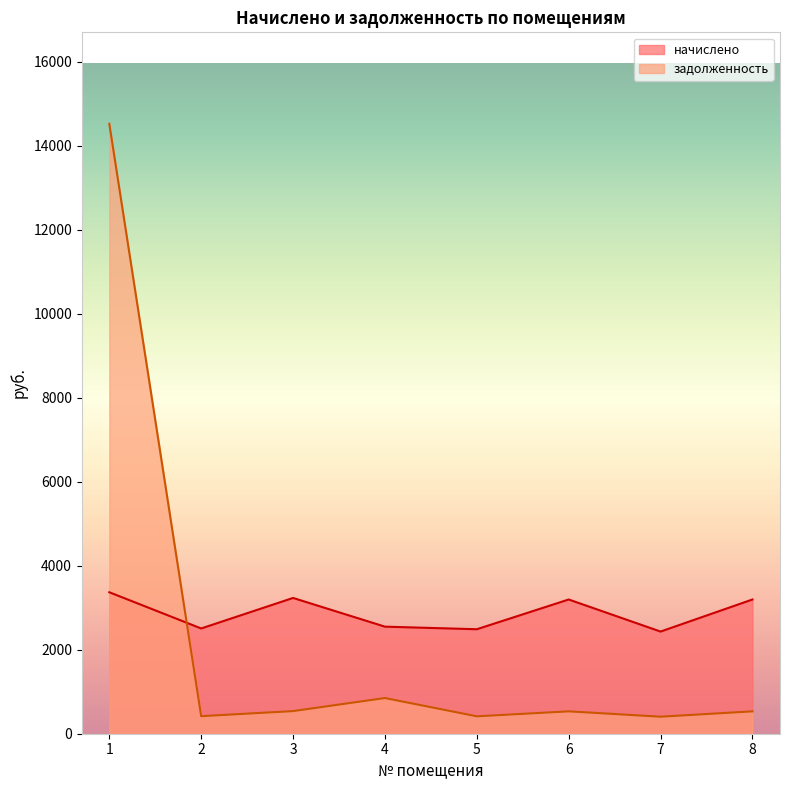

Reading right to left, list all the values displayed in this chart.

начислено: 8=3194.9	7=2431.6	6=3194.9	5=2487.0	4=2548.6	3=3231.9	2=2505.5	1=3367.3
задолженность: 8=532.5	7=405.3	6=532.5	5=414.5	4=849.5	3=538.6	2=417.6	1=14517.9